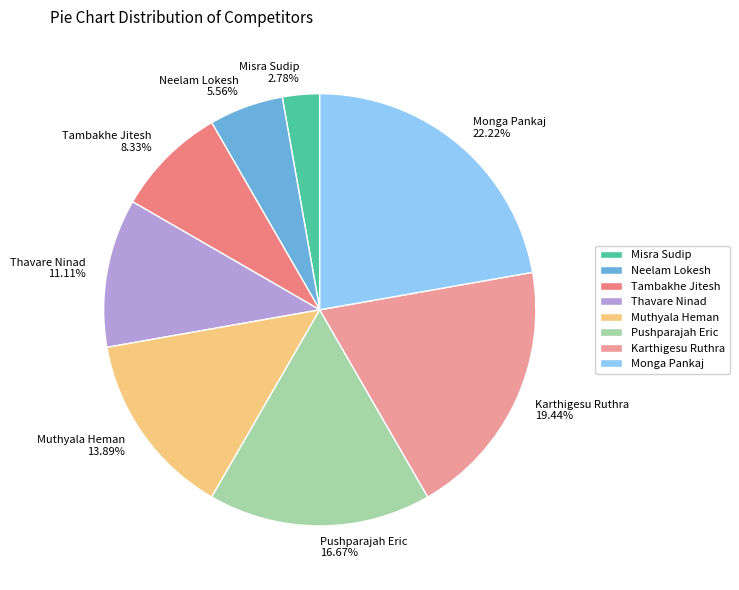

To the nearest percent, what is the difference between the largest and smallest slice percentages?

19%